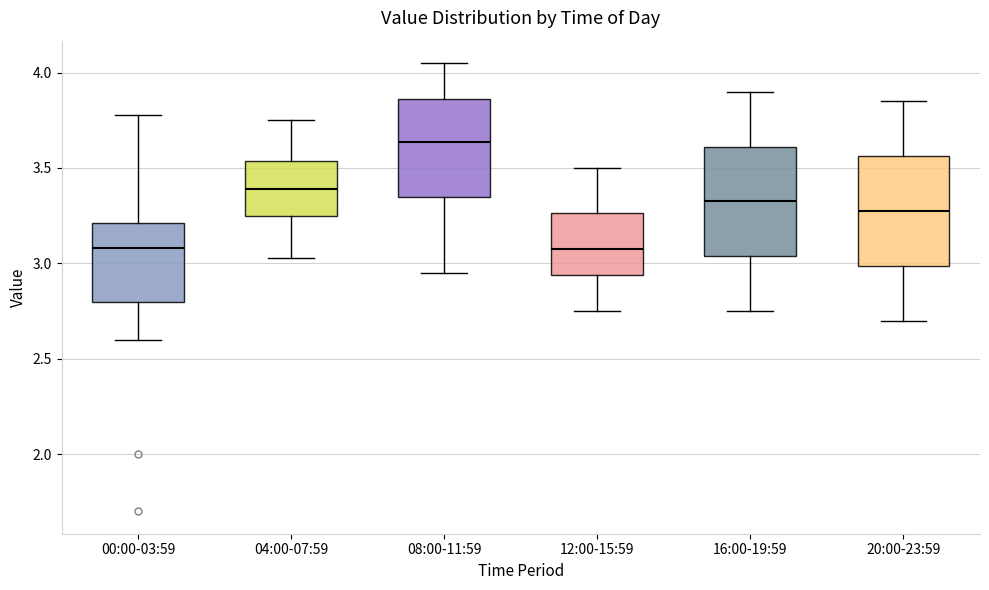

Reading left to right, transcribe this box plot: for each box, give where its median line is, the range the box spans, and where its two whiskers end, as read against the y-axis. The values are not printed on the chart, so give them approximately, as read against the axis.

00:00-03:59: median 3.10, box 2.80 to 3.20, whiskers 2.60 to 3.80
04:00-07:59: median 3.40, box 3.25 to 3.55, whiskers 3.05 to 3.75
08:00-11:59: median 3.65, box 3.35 to 3.85, whiskers 2.95 to 4.05
12:00-15:59: median 3.10, box 2.95 to 3.25, whiskers 2.75 to 3.50
16:00-19:59: median 3.35, box 3.05 to 3.60, whiskers 2.75 to 3.90
20:00-23:59: median 3.30, box 3.00 to 3.55, whiskers 2.70 to 3.85